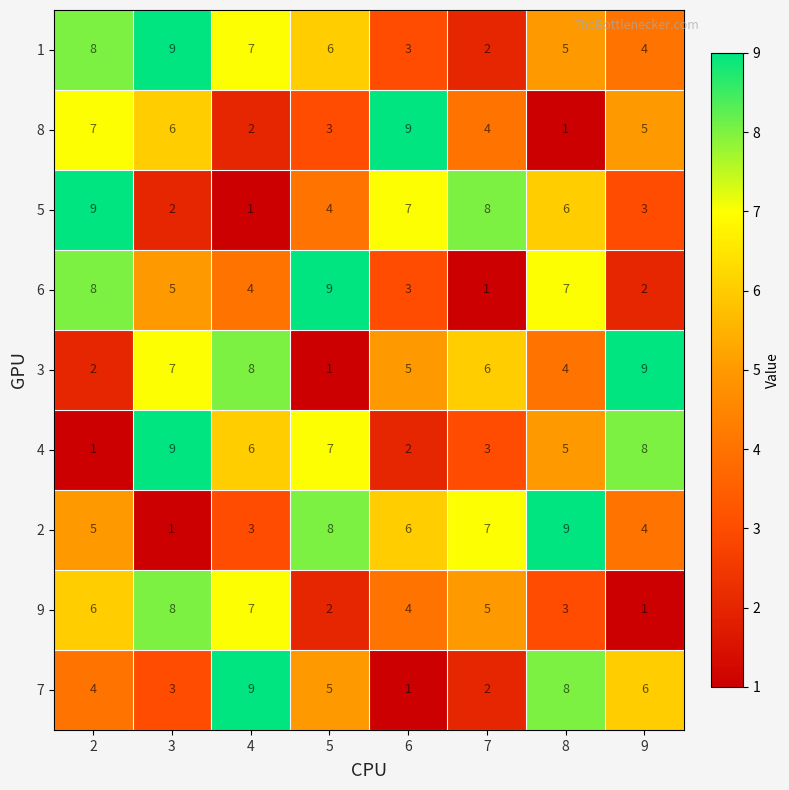

At which label does 7 first exceed 5?

4